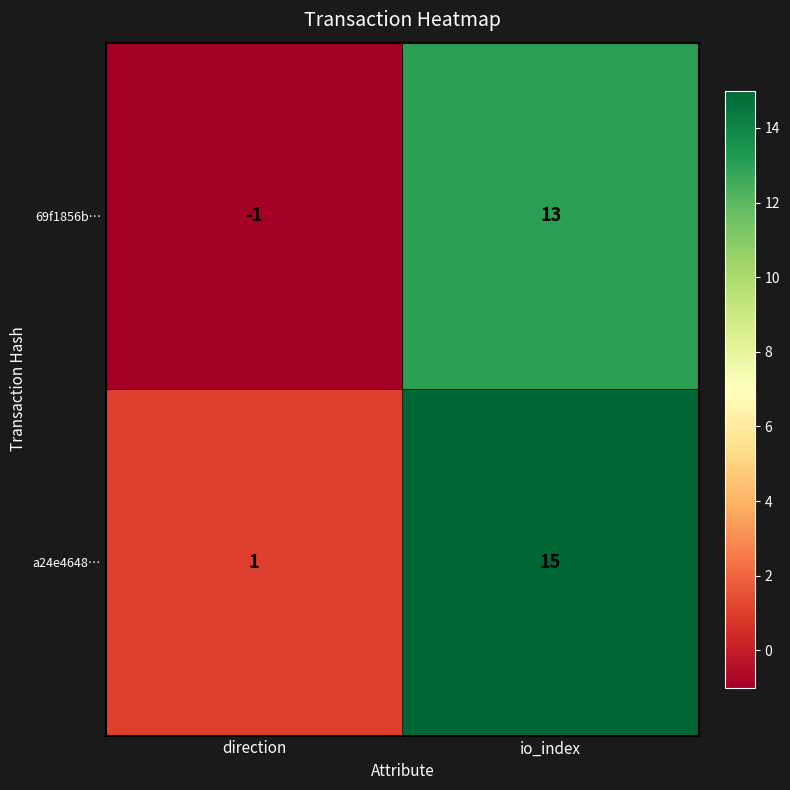

At which label is 69f1856b… closest to 6?

direction